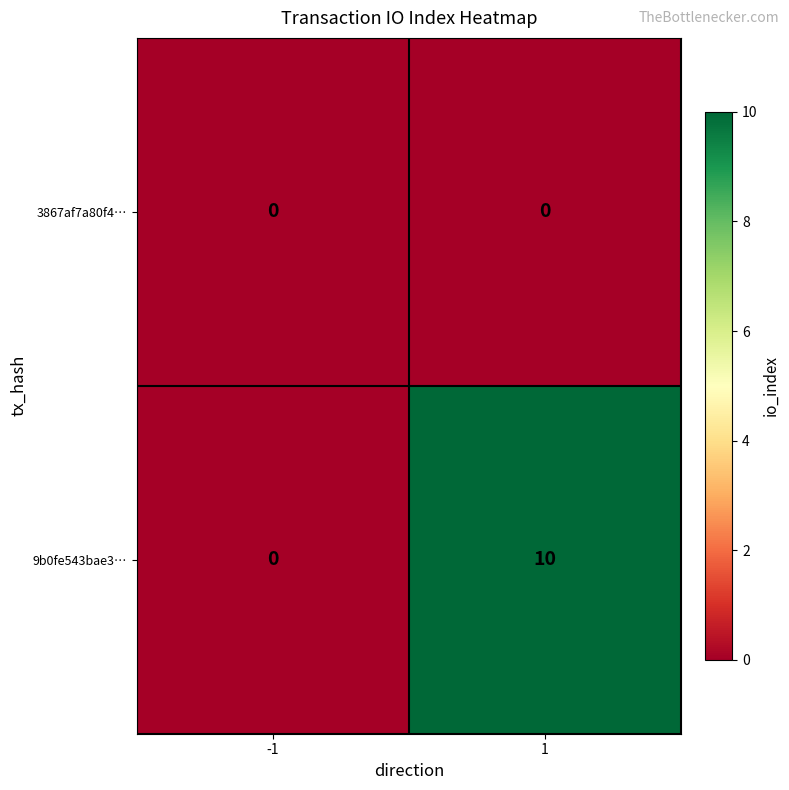

At 1, list the series in order from largest to smallest.

9b0fe543bae3…, 3867af7a80f4…